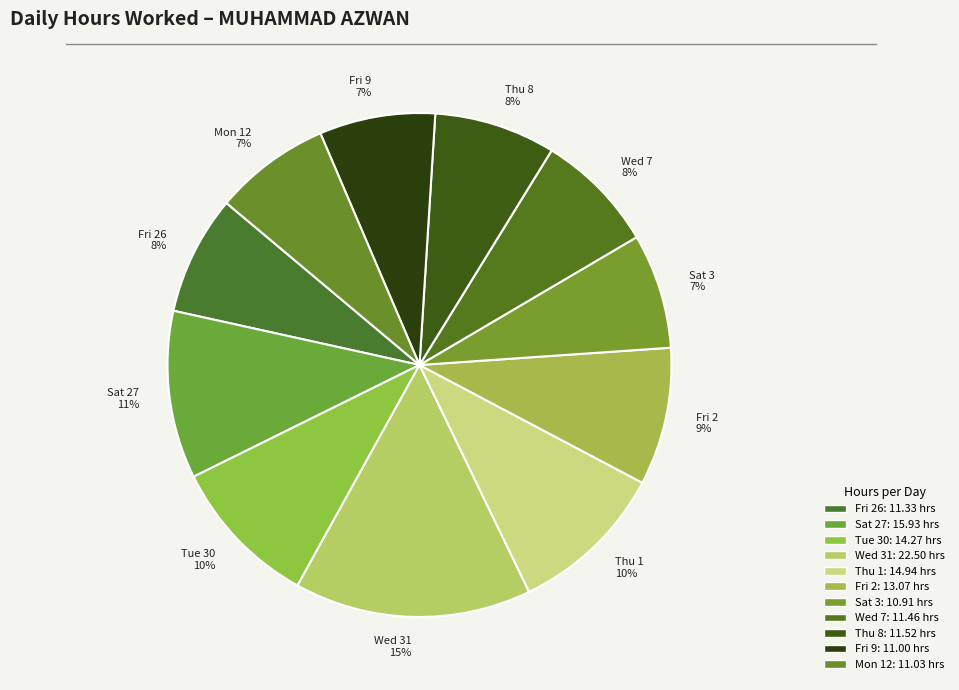

Do Thu 8 and Fri 26 together represent more than half of the pie?

No